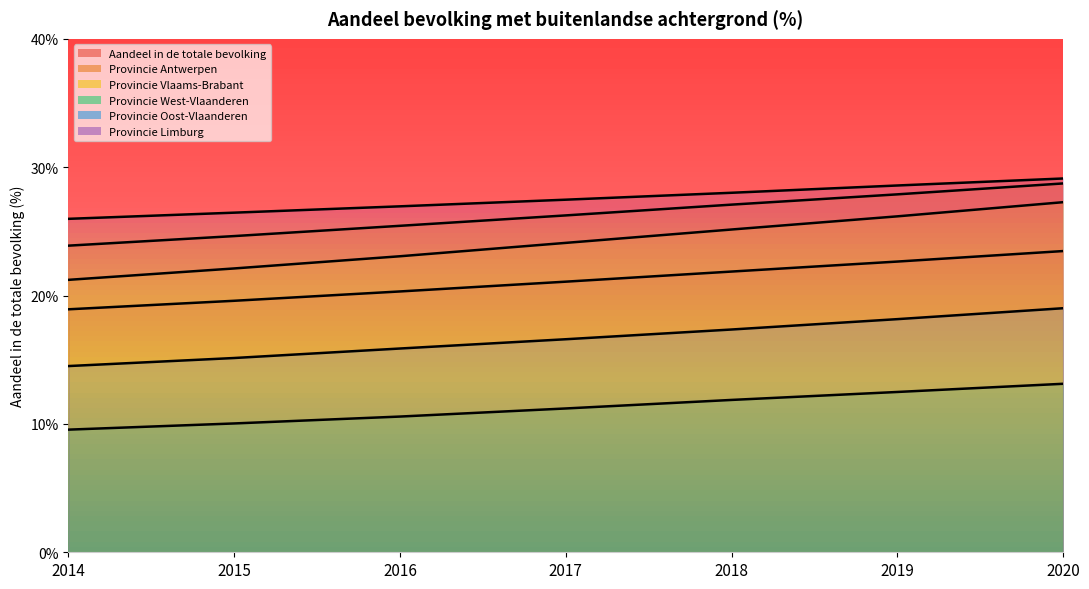

Where does the Provincie West-Vlaanderen series first go above 11?

2017